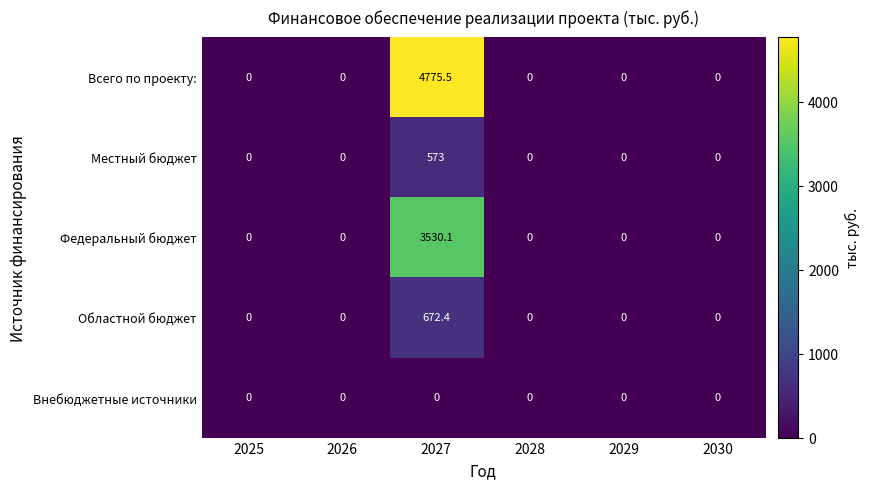

The value of Областной бюджет at 2029 is 280.6. True or false?

False